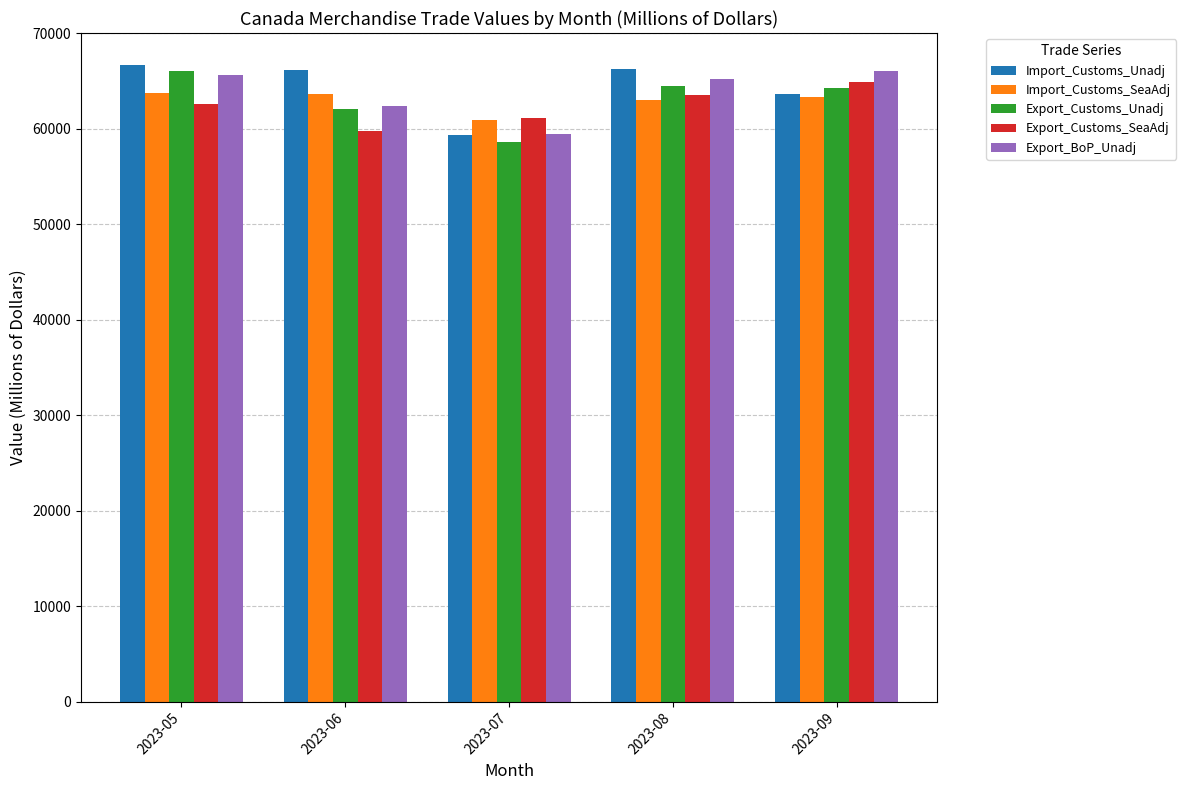

Which label corresponds to the smallest value in the chart?

2023-07